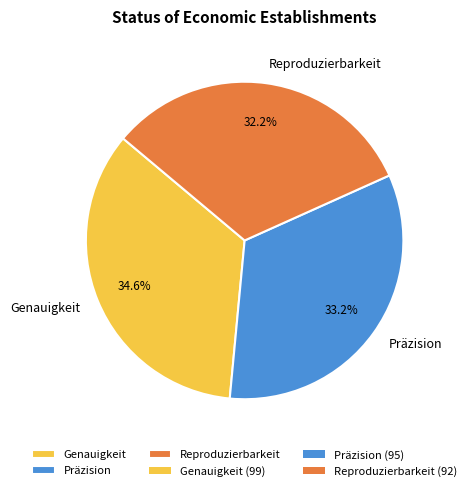

What percentage is the Präzision slice, to the nearest percent?

33%